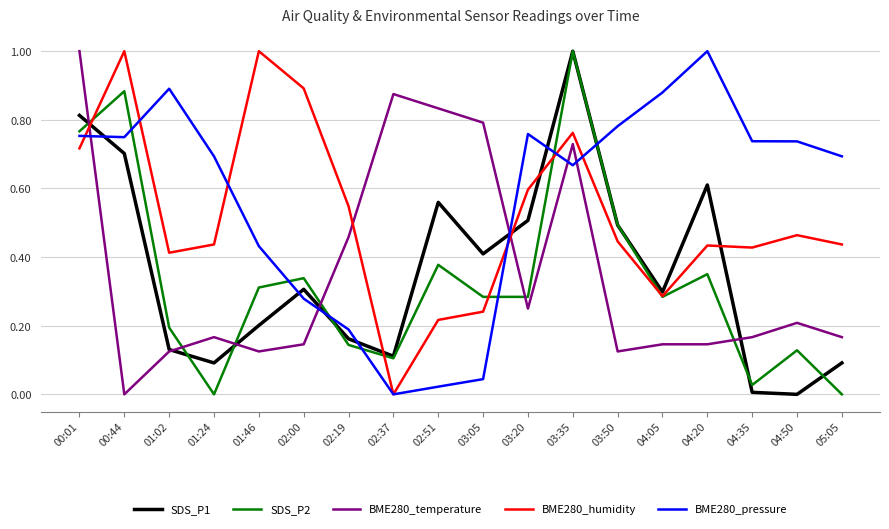

Which series has the largest total across all categories?

BME280_pressure